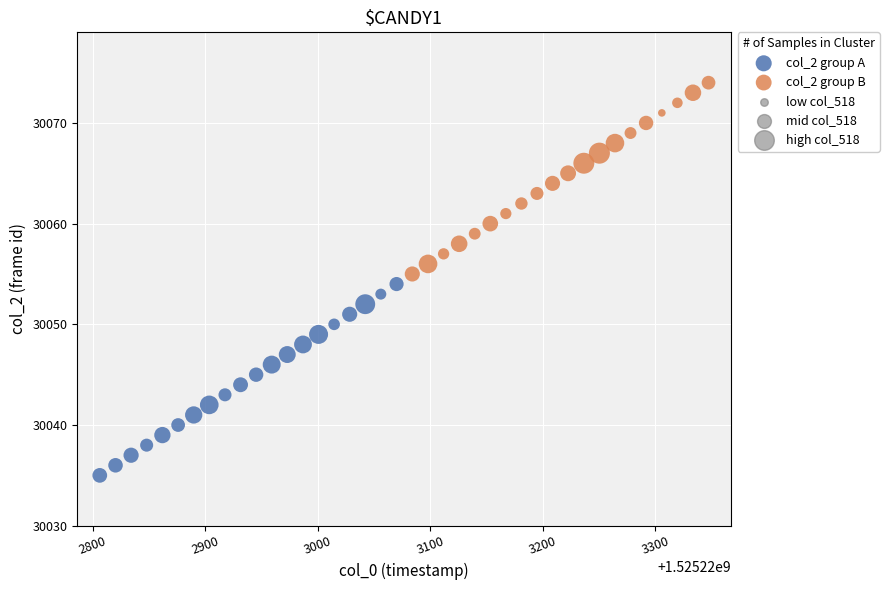

Which series reaches the maximum Y coordinate?

col_2 group B